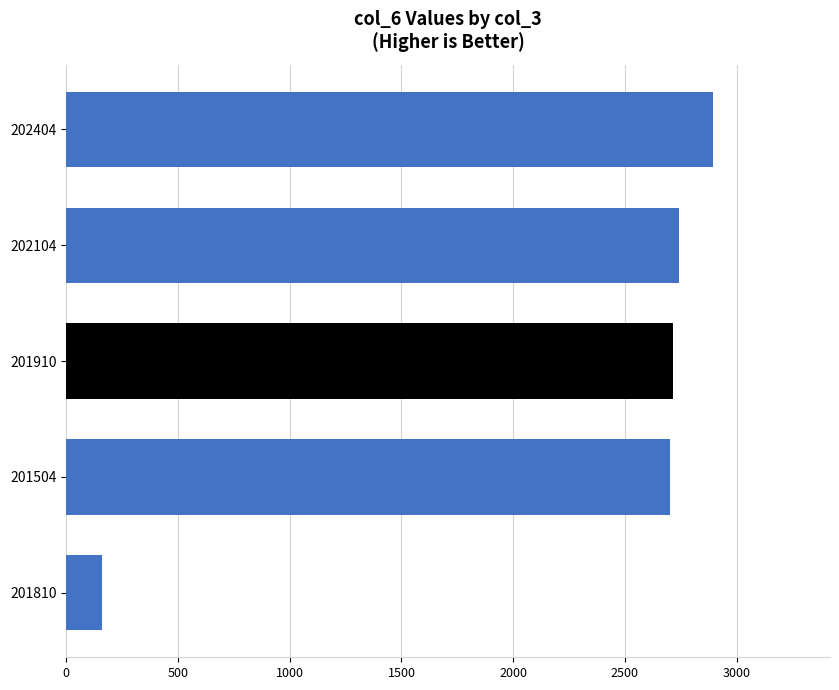

How many categories are shown in the chart?

5